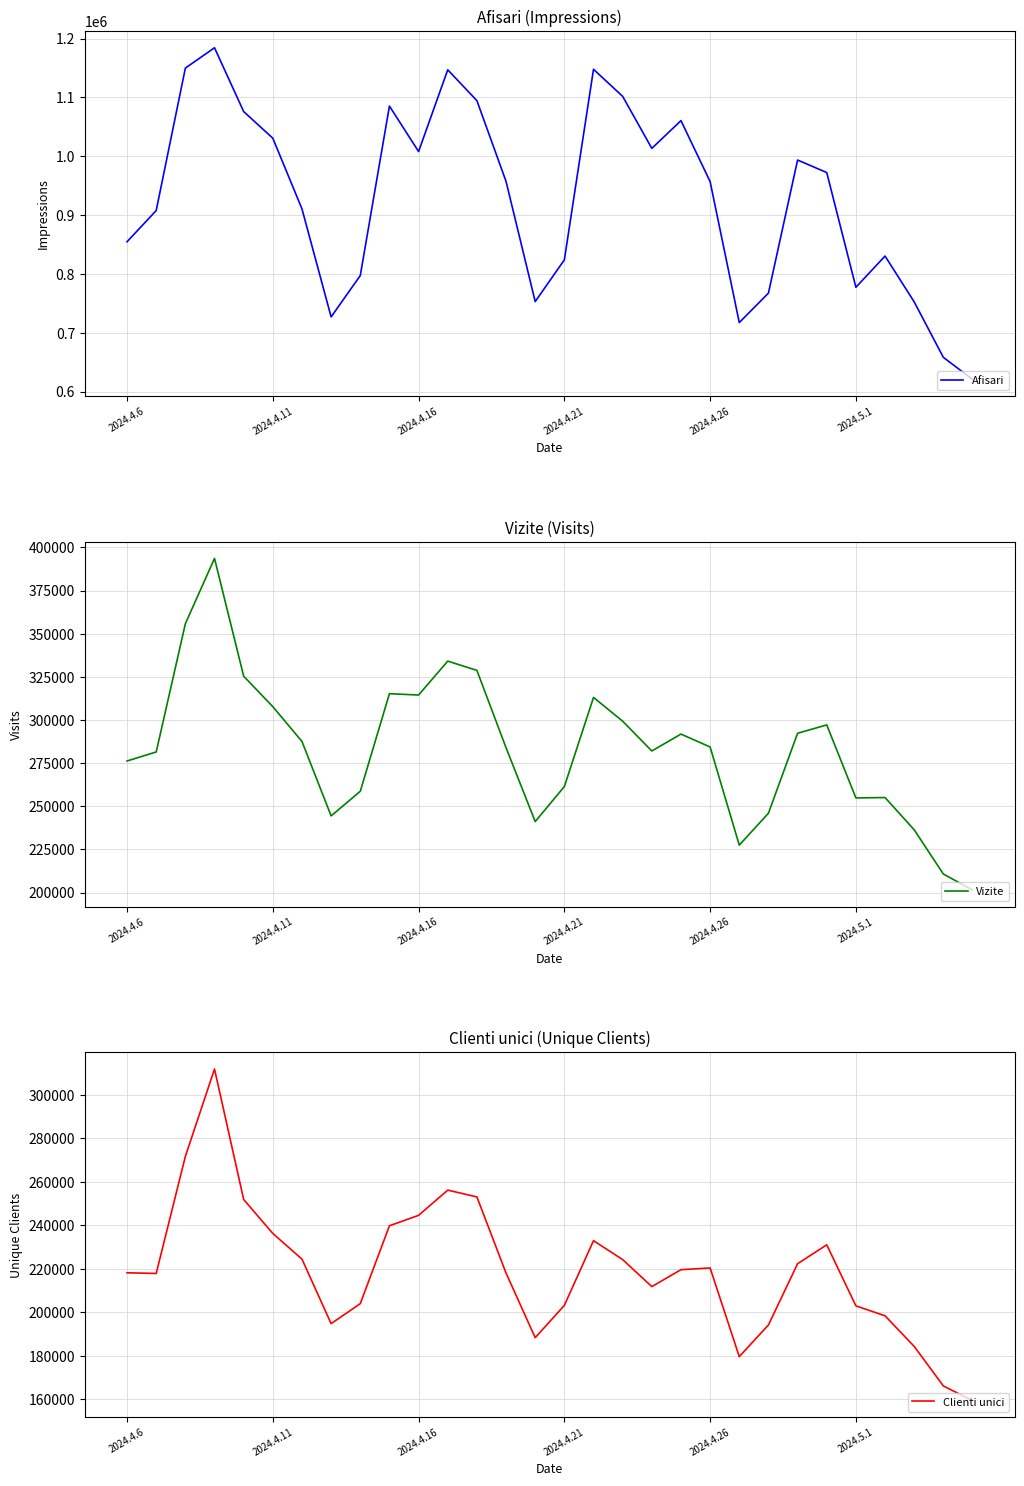

Which series has the largest total across all categories?

Afisari